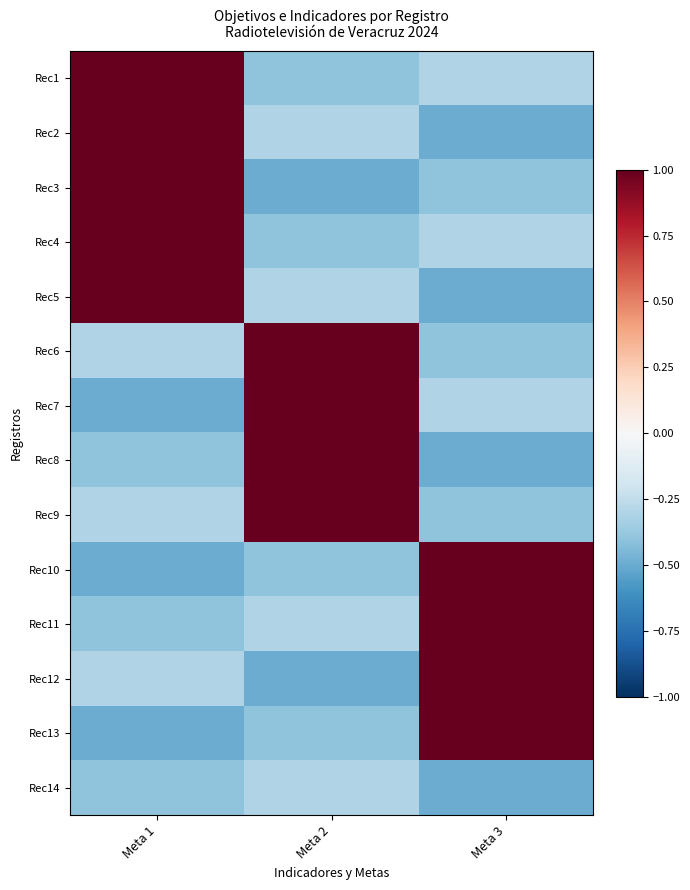

Rank the series at Meta 2 from lowest to highest value.

Rec3, Rec12, Rec1, Rec4, Rec10, Rec13, Rec2, Rec5, Rec11, Rec14, Rec6, Rec7, Rec8, Rec9